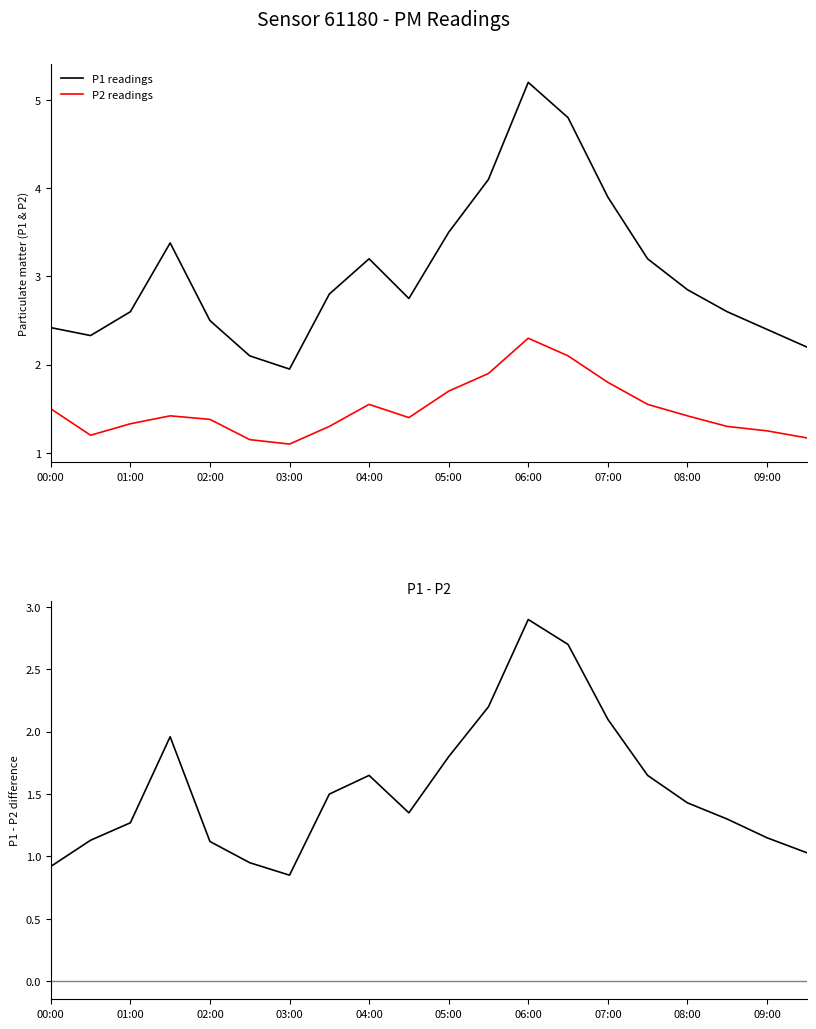

What position from the left is 03:00?

7